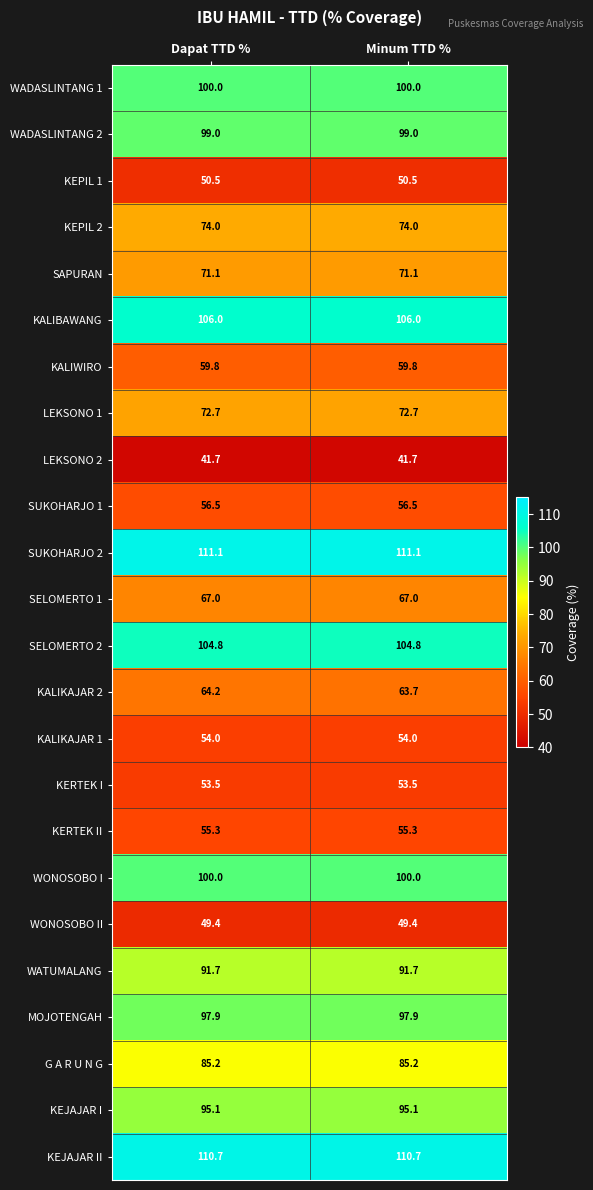

What is the spread (max minus min) of values at Minum TTD %?

69.4